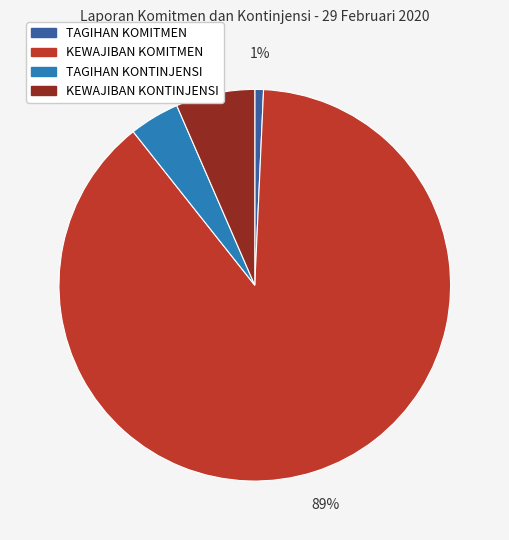

Is there a majority slice in this chart?

Yes